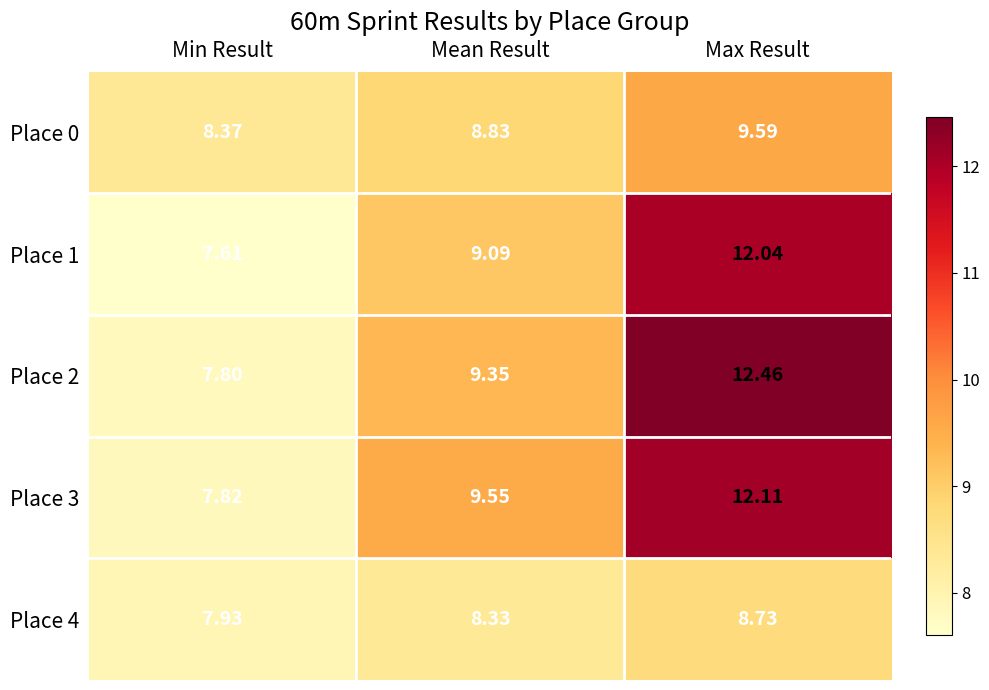

At which label does Place 3 first exceed 9?

Mean Result